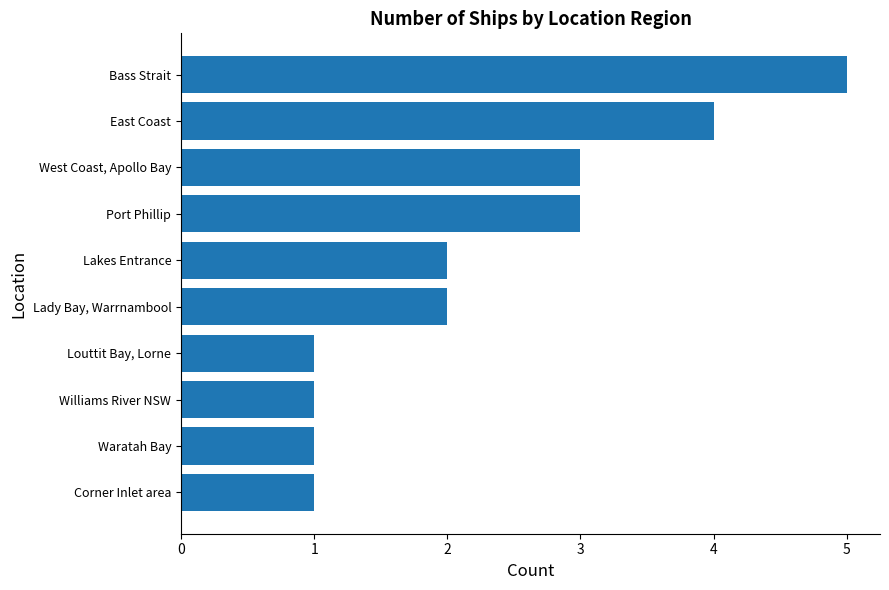

Is it true that the value at Bass Strait is 5?

True